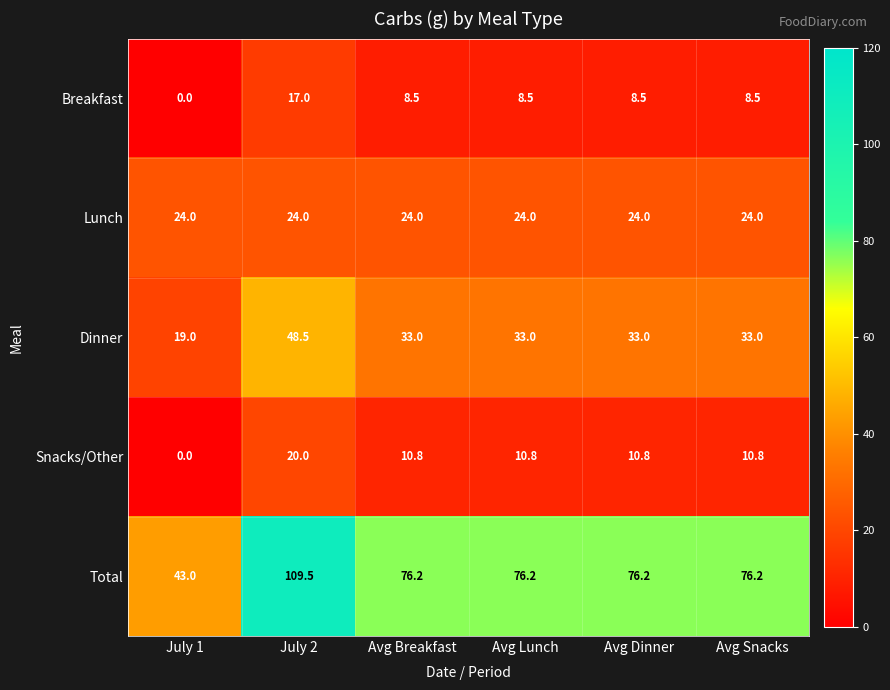

The Snacks/Other series shows 10.8 at Avg Snacks. True or false?

True